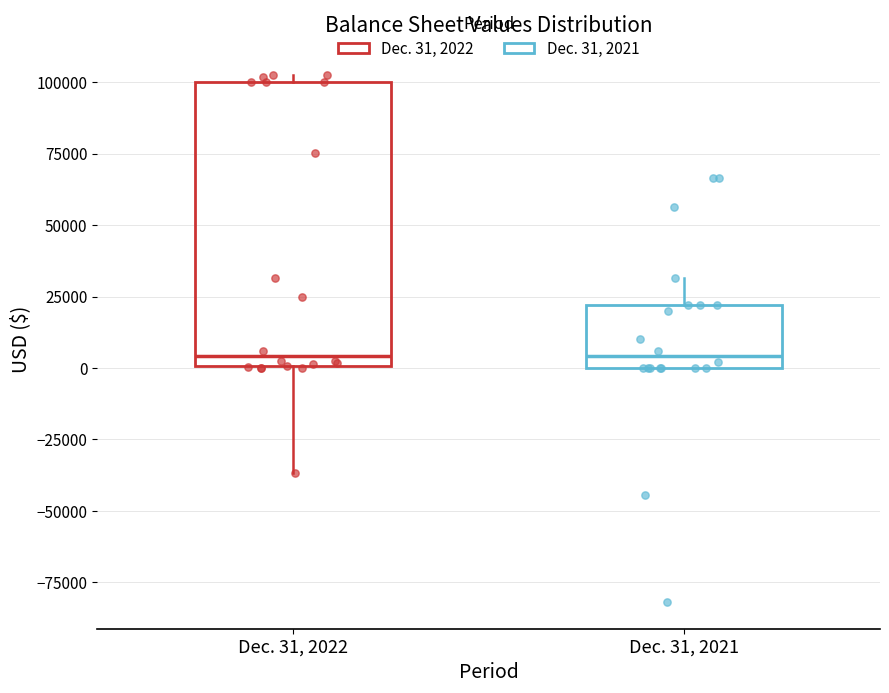

Reading left to right, transcribe this box plot: for each box, give where its median line is, the range the box spans, and where its two whiskers end, as read against the y-axis. The values are not printed on the chart, so give them approximately, as read against the axis.

Dec. 31, 2022: median 5000, box 0 to 100000, whiskers -35000 to 105000
Dec. 31, 2021: median 5000, box 0 to 20000, whiskers 0 to 30000